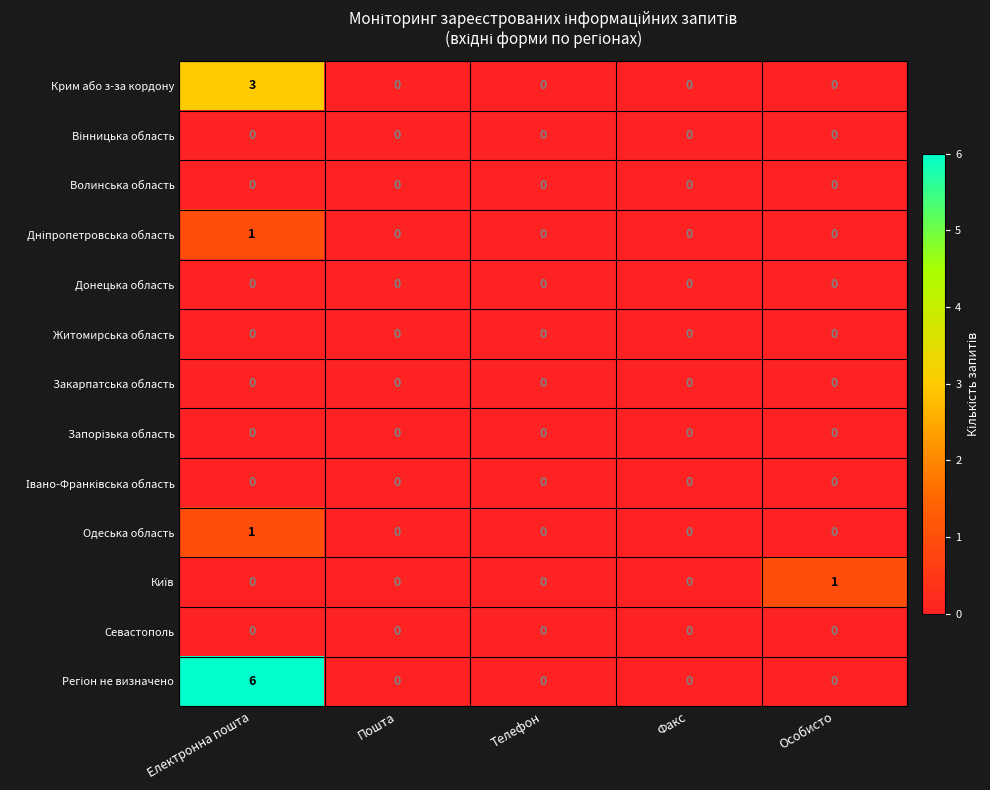

The value of Крим або з-за кордону at Електронна пошта is 1. True or false?

False